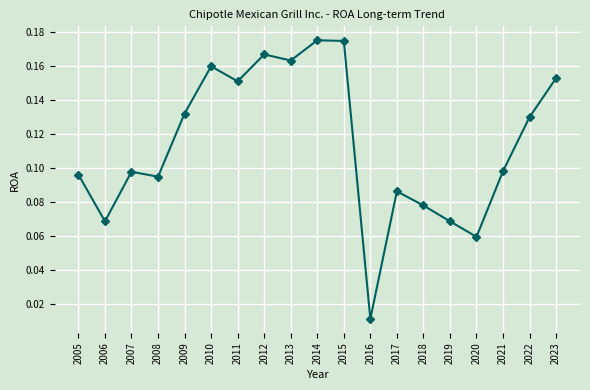

Which category has the lowest value across all series?

2016